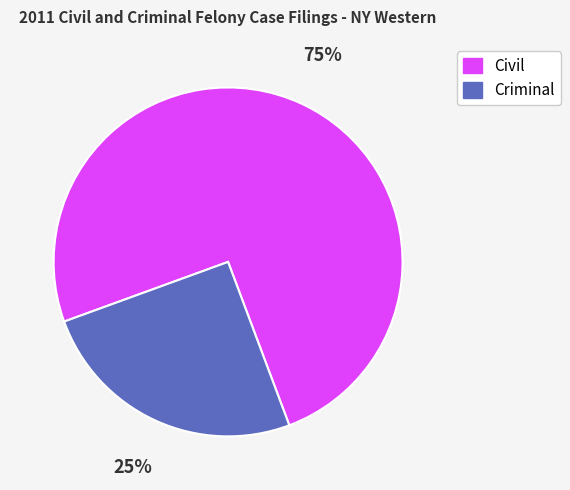

Rank the categories by value from highest to lowest.

Civil, Criminal